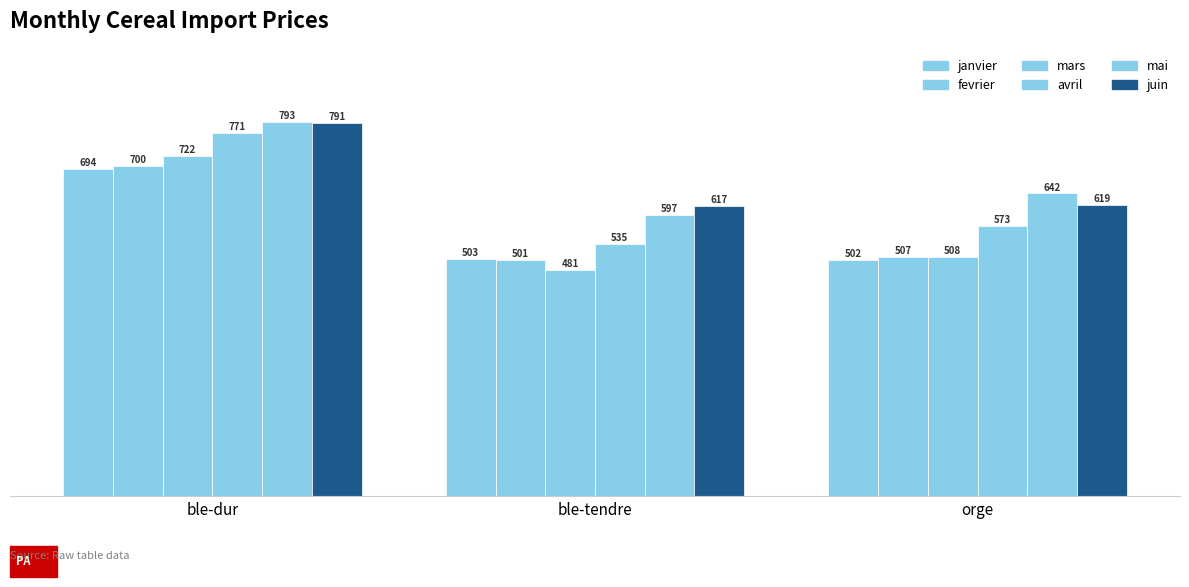

True or false: mars has a value of 1248.7 at ble-dur.

False